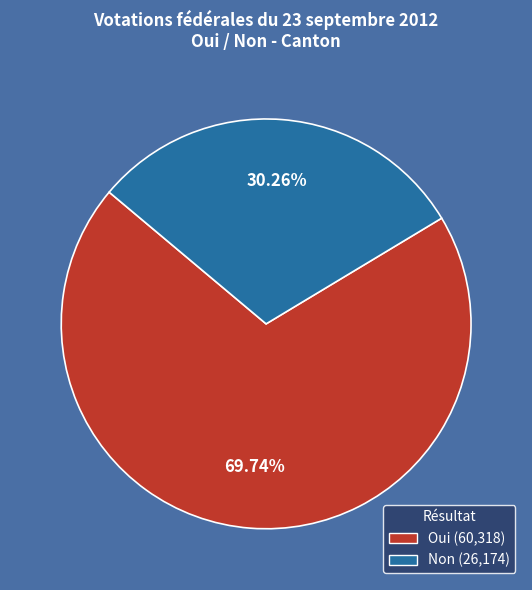

Is the sum of Non (26,174) and Oui (60,318) greater than half?

Yes